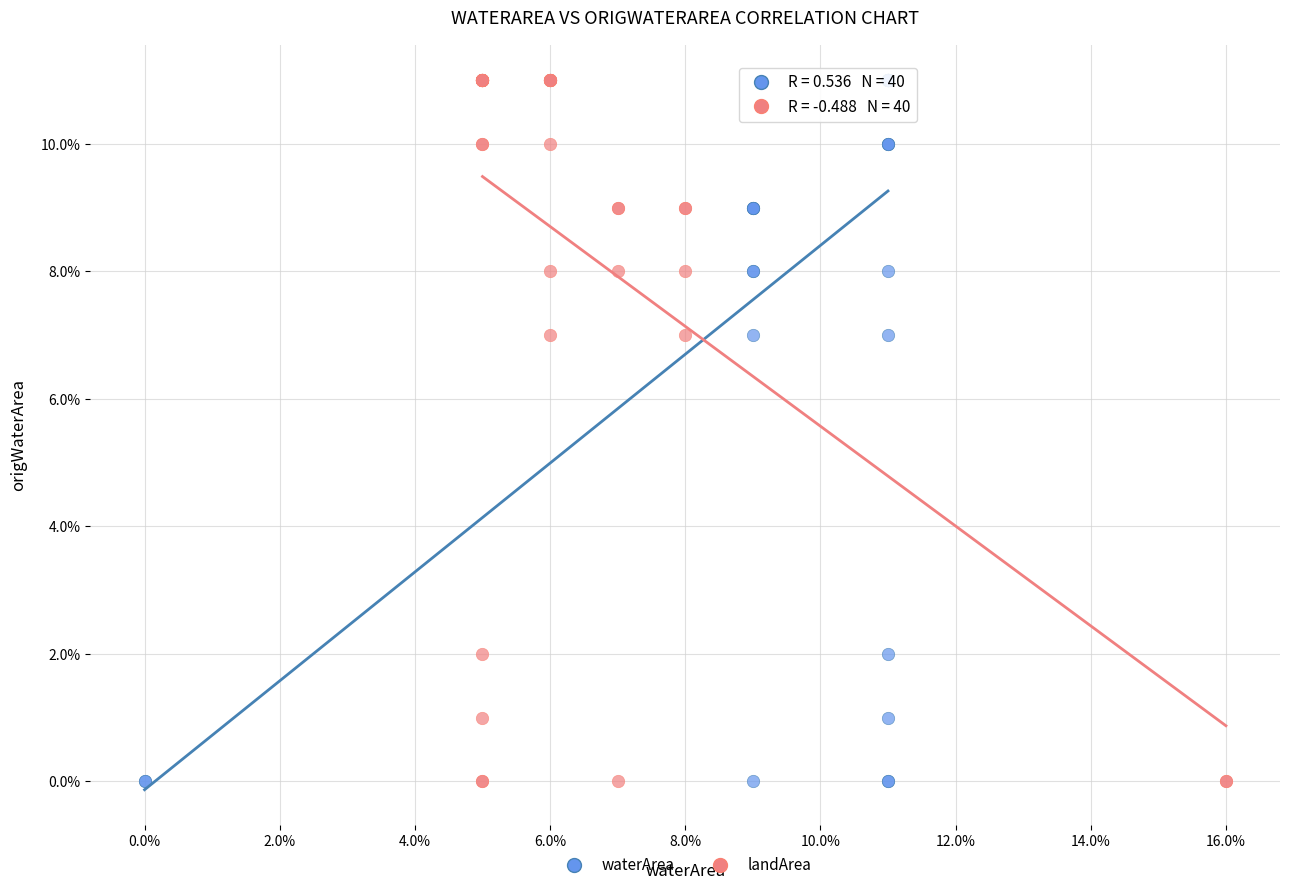

What are all the series names shown in the legend?

waterArea, landArea